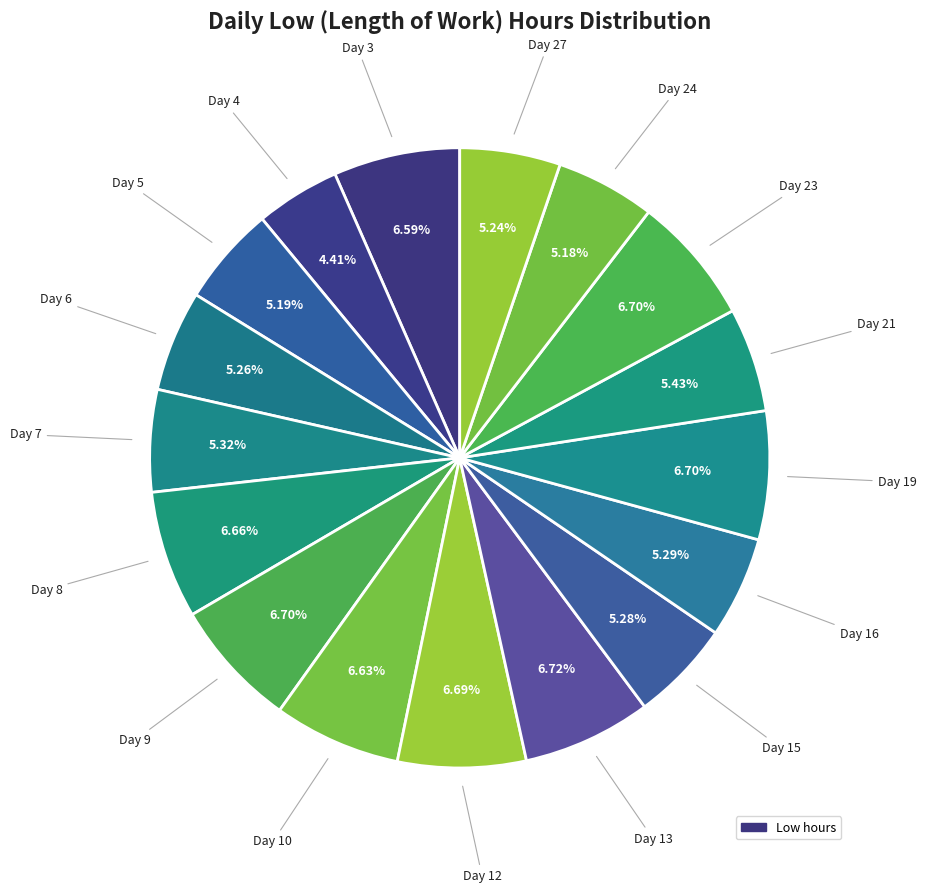

To the nearest percent, what is the difference between the largest and smallest slice percentages?

2%